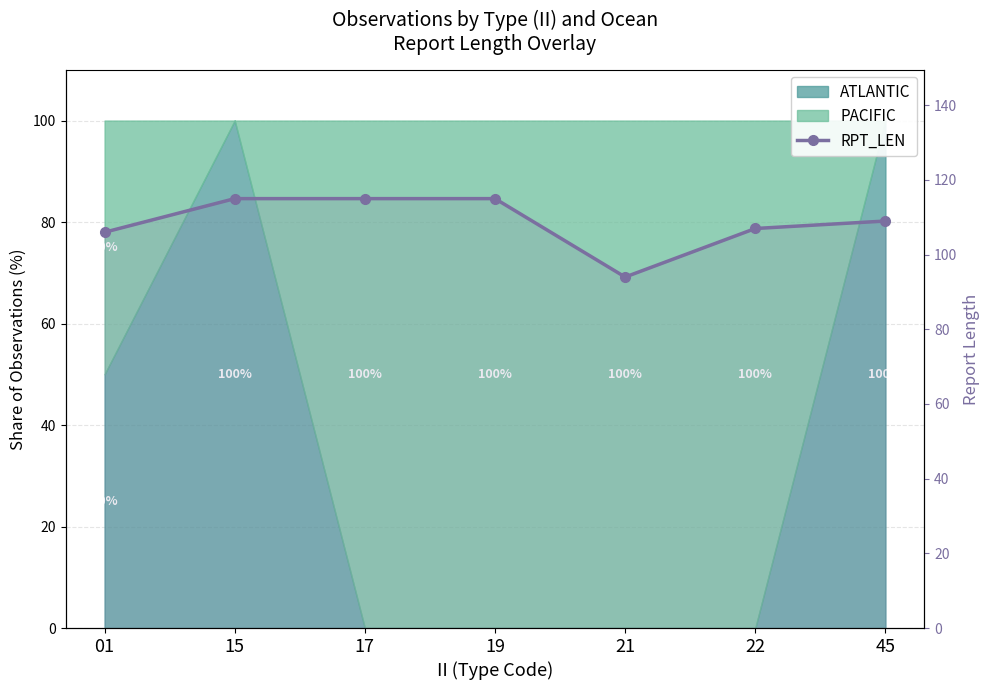

Where is the first local minimum?

21